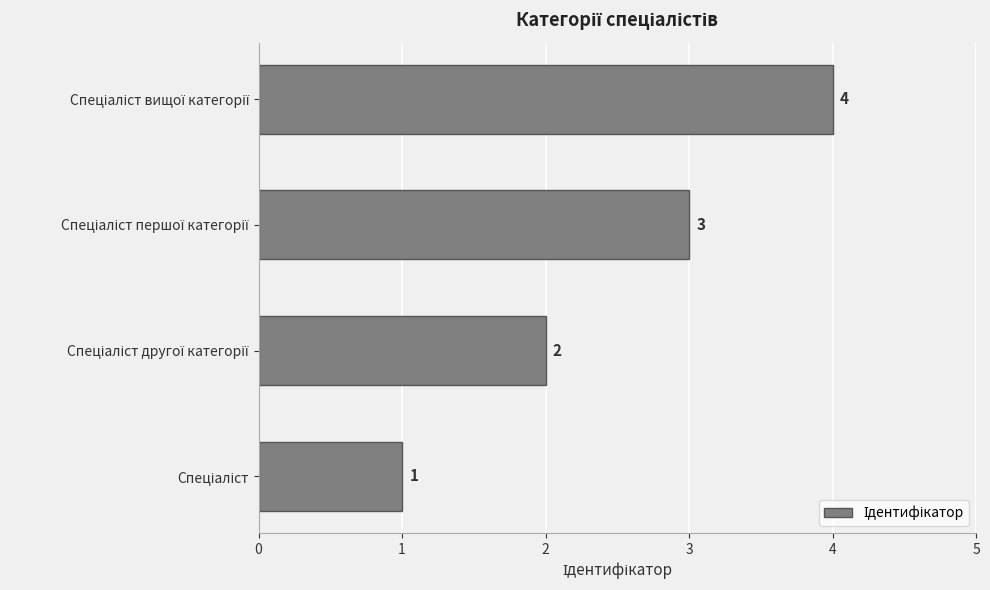

What is the maximum value shown in the chart?

4